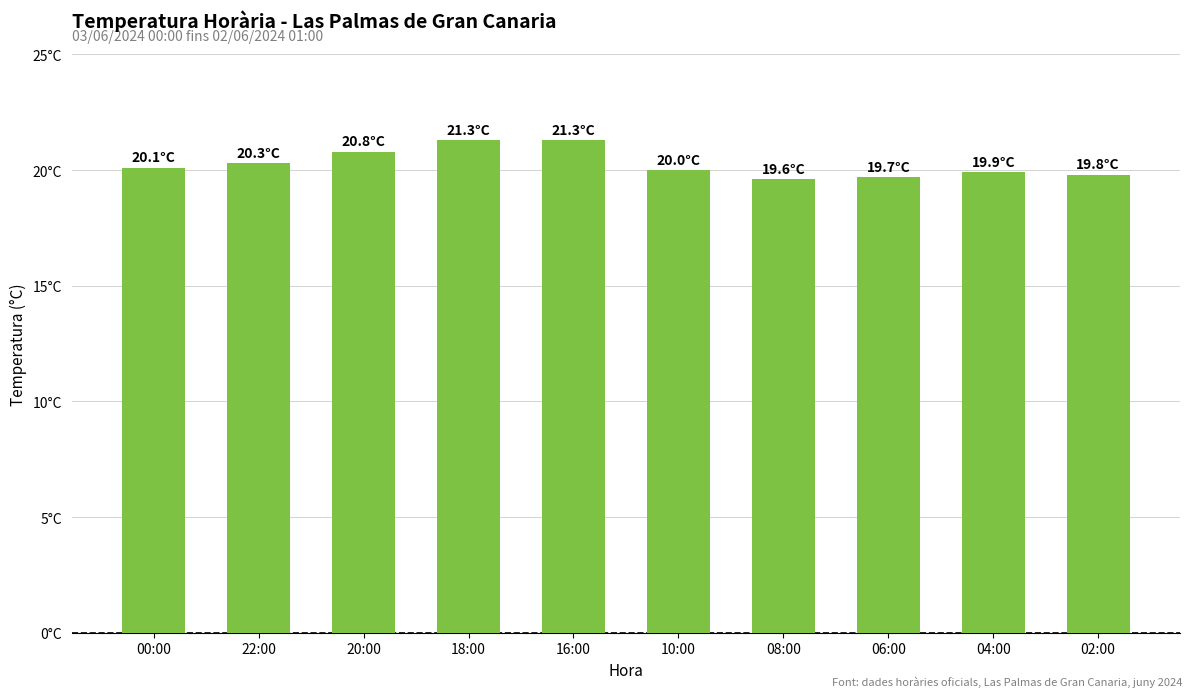

The chart shows a value of 21.3 at 16:00. True or false?

True